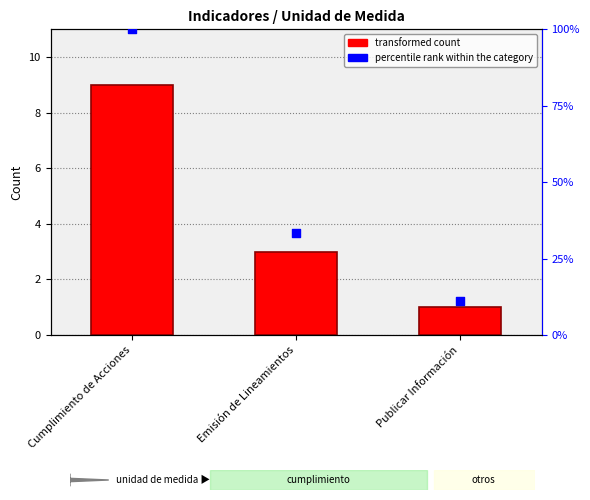

What is the total value across all series at Cumplimiento de Acciones?

109.0